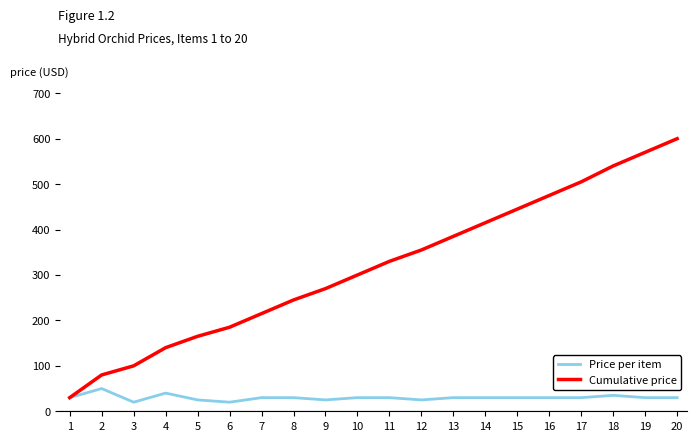

Between 8 and 12, which series saw the biggest shift?

Cumulative price